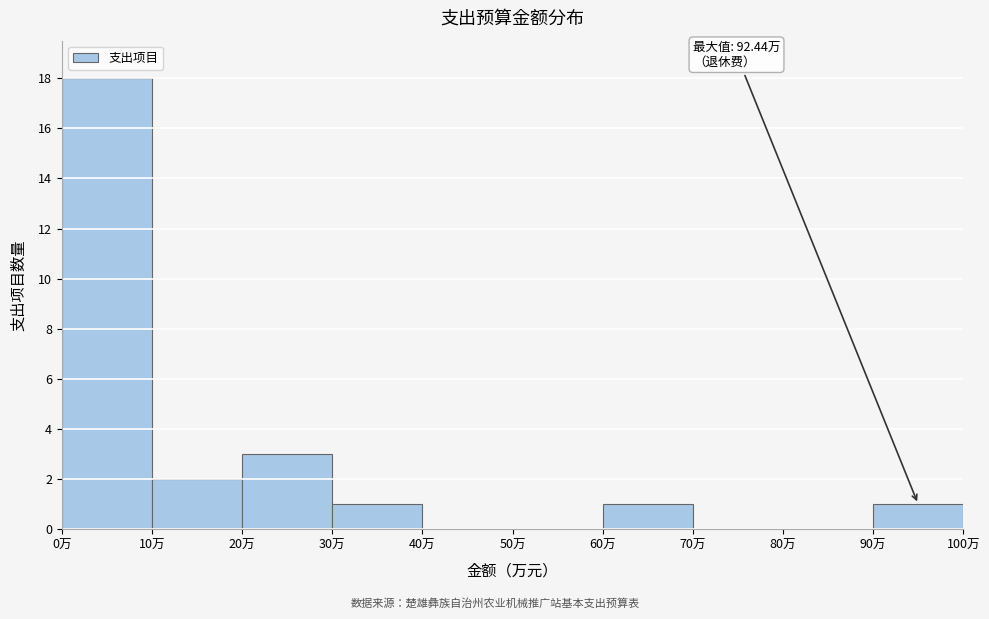

Over which range of the x-axis is the bar tallest?

0 to 10